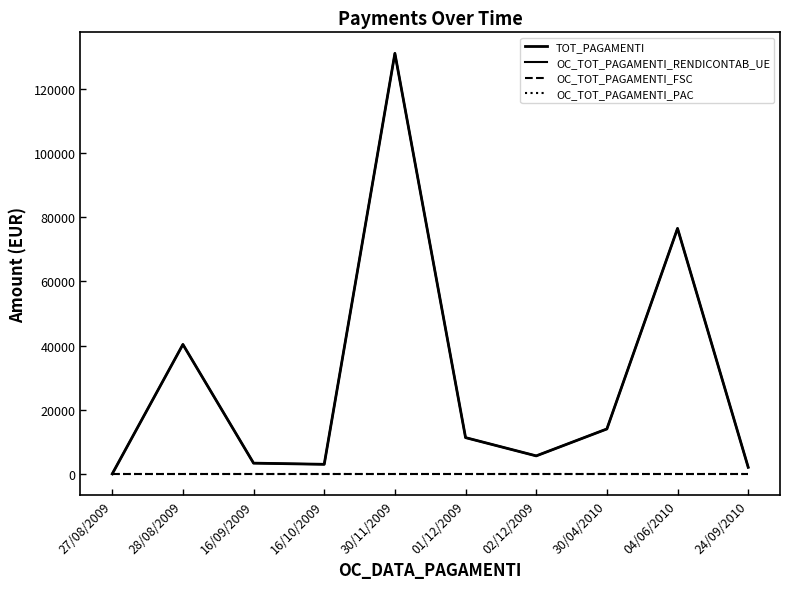

True or false: TOT_PAGAMENTI has a value of 2980.2 at 16/10/2009.

True